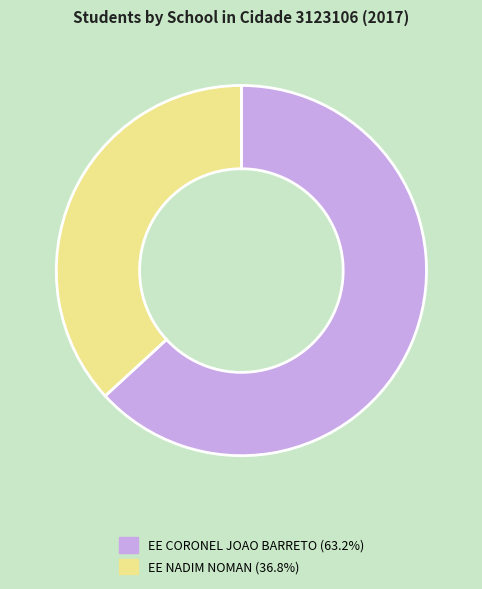

What is the largest slice in the pie chart?

EE CORONEL JOAO BARRETO